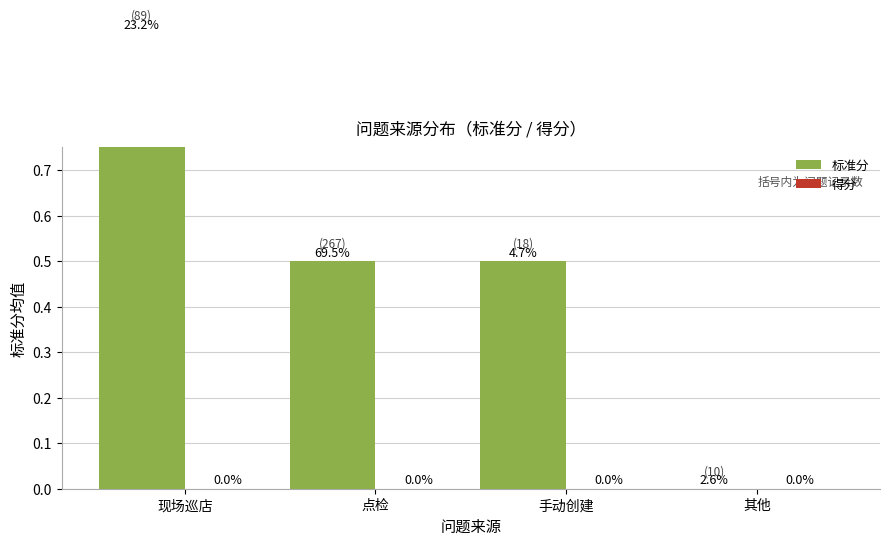

Which label corresponds to the smallest value in the chart?

其他